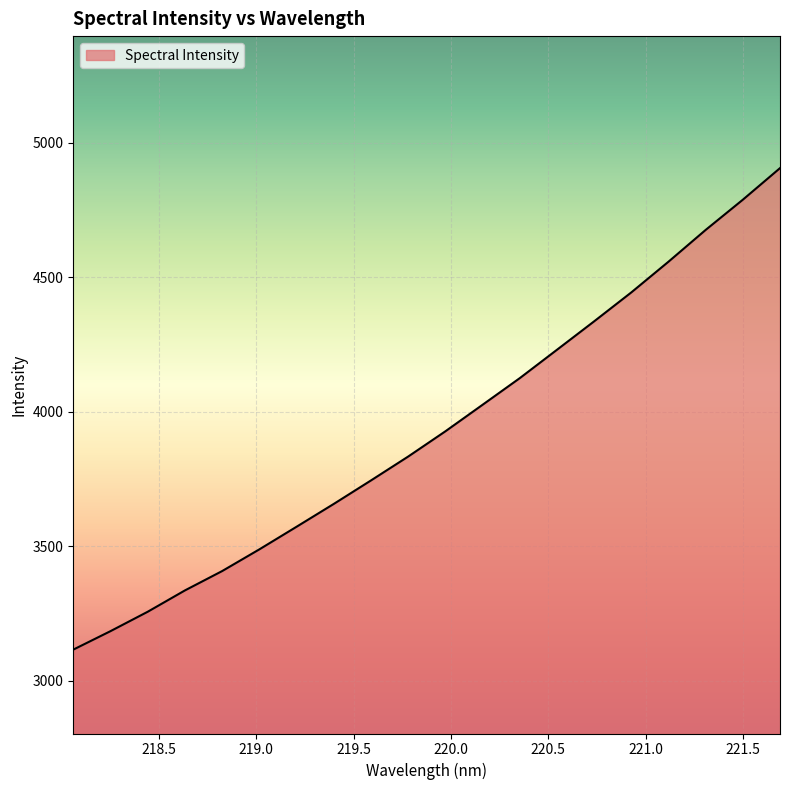

What is the difference between the maximum and minimum values?

1789.1